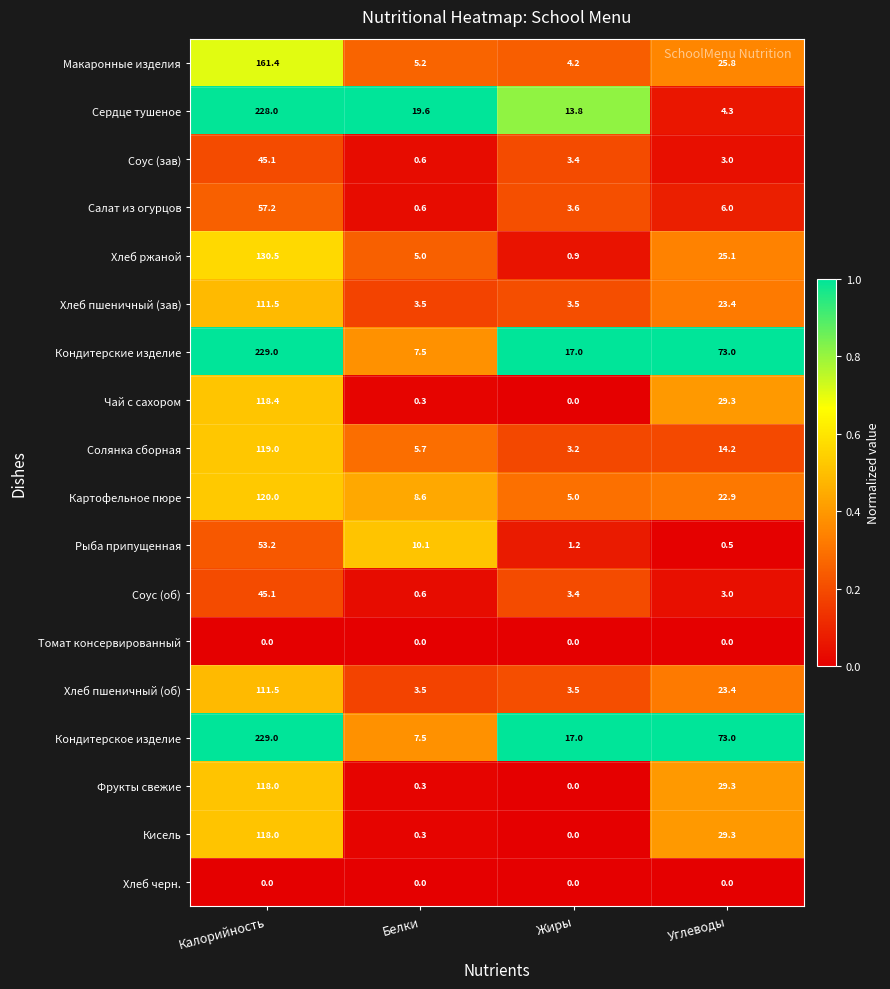

Where does the Салат из огурцов series first go above 6?

Калорийность